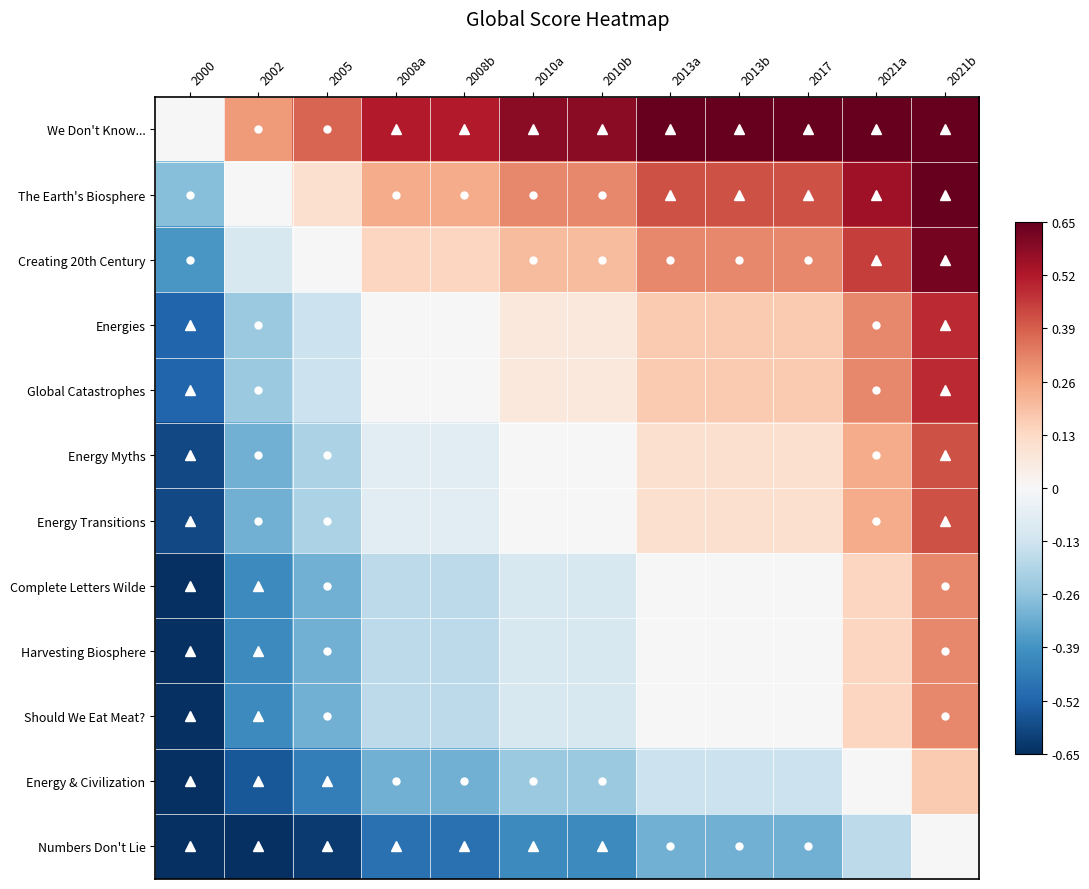

Reading left to right, what are all the values shown in this chart?

We Don't Know...: 2000=0.0	2002=0.3	2005=0.4	2008a=0.5	2008b=0.5	2010a=0.6	2010b=0.6	2013a=0.7	2013b=0.7	2017=0.7	2021a=0.8	2021b=1.0
The Earth's Biosphere: 2000=-0.3	2002=0.0	2005=0.1	2008a=0.2	2008b=0.2	2010a=0.3	2010b=0.3	2013a=0.4	2013b=0.4	2017=0.4	2021a=0.6	2021b=0.7
Creating 20th Century: 2000=-0.4	2002=-0.1	2005=0.0	2008a=0.1	2008b=0.1	2010a=0.2	2010b=0.2	2013a=0.3	2013b=0.3	2017=0.3	2021a=0.4	2021b=0.6
Energies: 2000=-0.5	2002=-0.2	2005=-0.1	2008a=0.0	2008b=0.0	2010a=0.1	2010b=0.1	2013a=0.2	2013b=0.2	2017=0.2	2021a=0.3	2021b=0.5
Global Catastrophes: 2000=-0.5	2002=-0.2	2005=-0.1	2008a=0.0	2008b=0.0	2010a=0.1	2010b=0.1	2013a=0.2	2013b=0.2	2017=0.2	2021a=0.3	2021b=0.5
Energy Myths: 2000=-0.6	2002=-0.3	2005=-0.2	2008a=-0.1	2008b=-0.1	2010a=0.0	2010b=0.0	2013a=0.1	2013b=0.1	2017=0.1	2021a=0.2	2021b=0.4
Energy Transitions: 2000=-0.6	2002=-0.3	2005=-0.2	2008a=-0.1	2008b=-0.1	2010a=0.0	2010b=0.0	2013a=0.1	2013b=0.1	2017=0.1	2021a=0.2	2021b=0.4
Complete Letters Wilde: 2000=-0.7	2002=-0.4	2005=-0.3	2008a=-0.2	2008b=-0.2	2010a=-0.1	2010b=-0.1	2013a=0.0	2013b=0.0	2017=0.0	2021a=0.1	2021b=0.3
Harvesting Biosphere: 2000=-0.7	2002=-0.4	2005=-0.3	2008a=-0.2	2008b=-0.2	2010a=-0.1	2010b=-0.1	2013a=0.0	2013b=0.0	2017=0.0	2021a=0.1	2021b=0.3
Should We Eat Meat?: 2000=-0.7	2002=-0.4	2005=-0.3	2008a=-0.2	2008b=-0.2	2010a=-0.1	2010b=-0.1	2013a=0.0	2013b=0.0	2017=0.0	2021a=0.1	2021b=0.3
Energy & Civilization: 2000=-0.8	2002=-0.6	2005=-0.4	2008a=-0.3	2008b=-0.3	2010a=-0.2	2010b=-0.2	2013a=-0.1	2013b=-0.1	2017=-0.1	2021a=0.0	2021b=0.2
Numbers Don't Lie: 2000=-1.0	2002=-0.7	2005=-0.6	2008a=-0.5	2008b=-0.5	2010a=-0.4	2010b=-0.4	2013a=-0.3	2013b=-0.3	2017=-0.3	2021a=-0.2	2021b=0.0